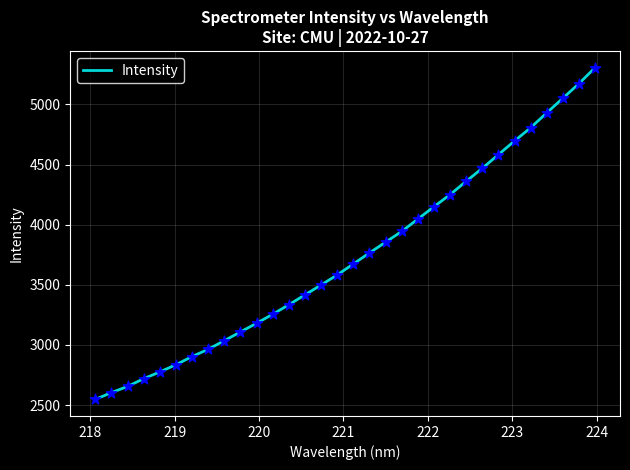

What is the greatest value displayed?

5305.1